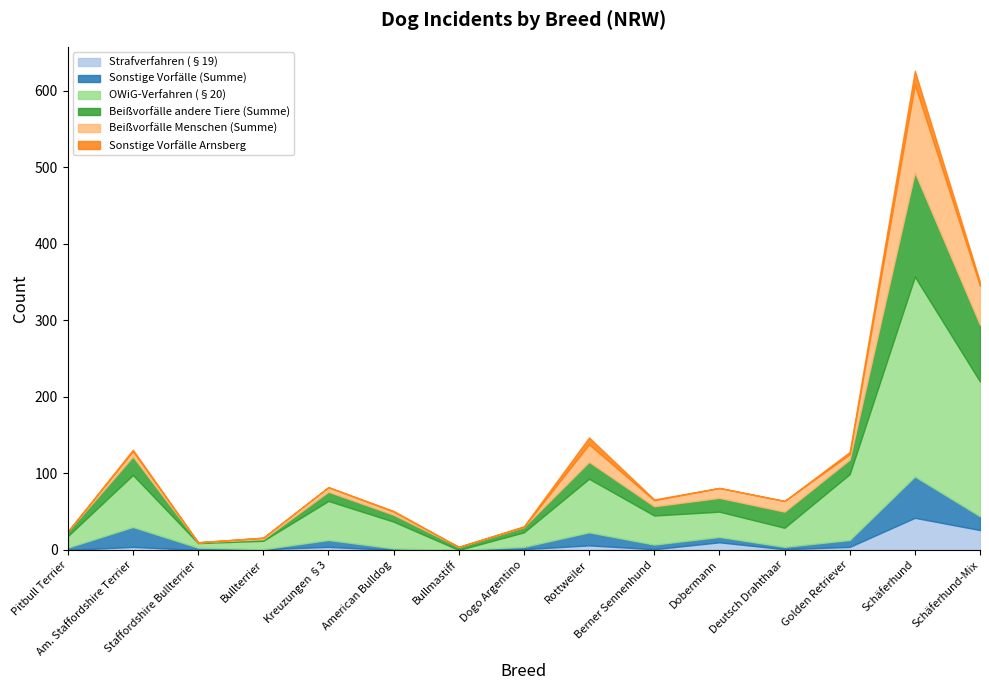

How many data points does each series have?

15